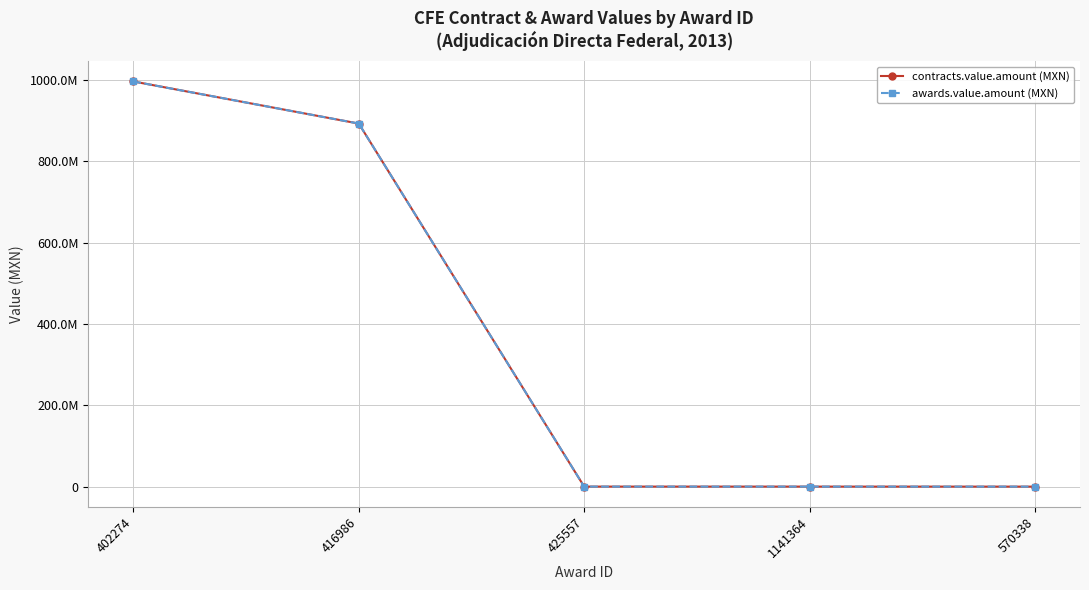

Reading left to right, extract all data points from this chart.

contracts.value.amount (MXN): 402274=996540000.0	416986=893004000.0	425557=144585.0	1141364=111905.2	570338=56561.1
awards.value.amount (MXN): 402274=996540000.0	416986=893004000.0	425557=144585.0	1141364=111905.2	570338=56561.1